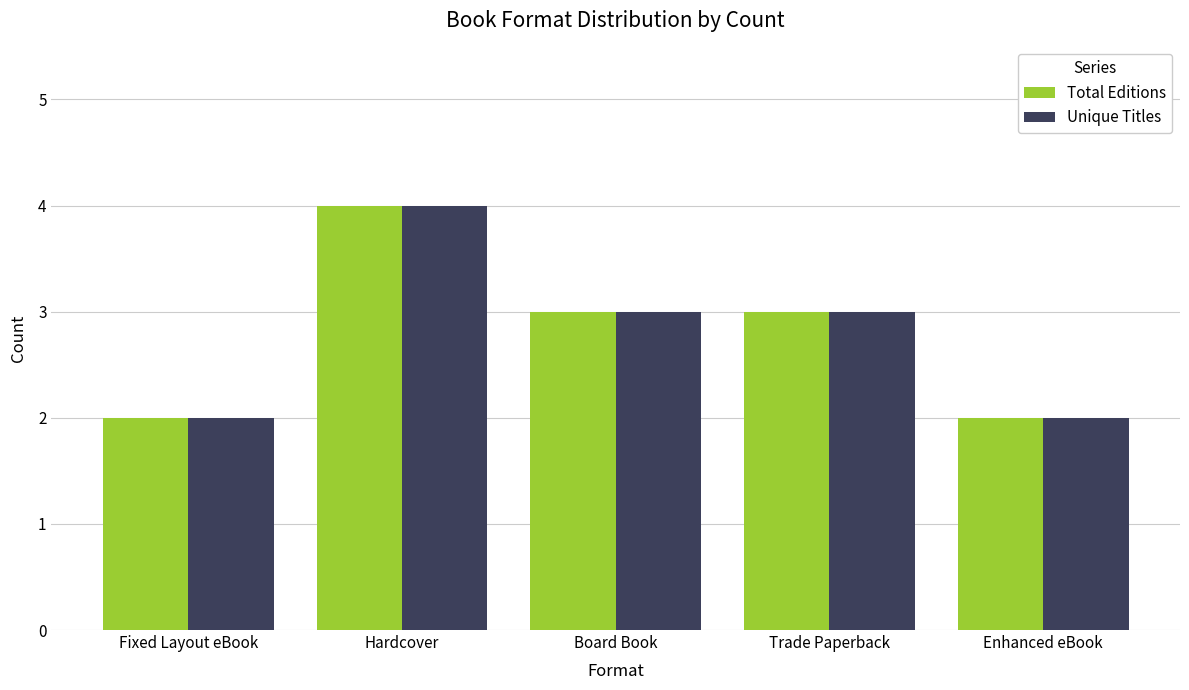

At which category is the sum across all series the highest?

Hardcover